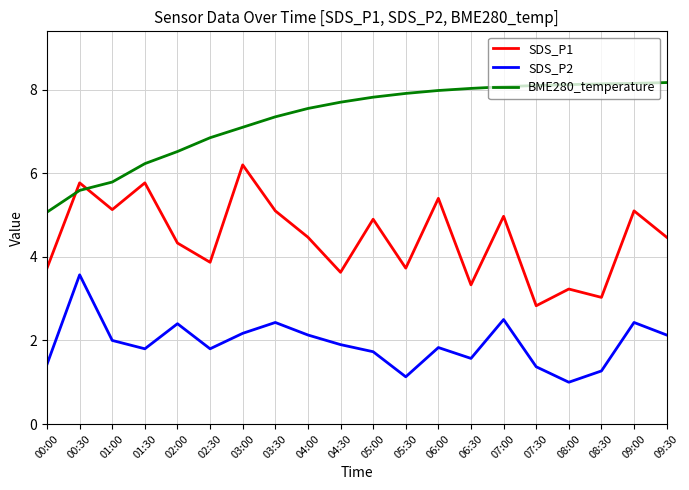

True or false: BME280_temperature has a value of 4.1 at 02:00.

False